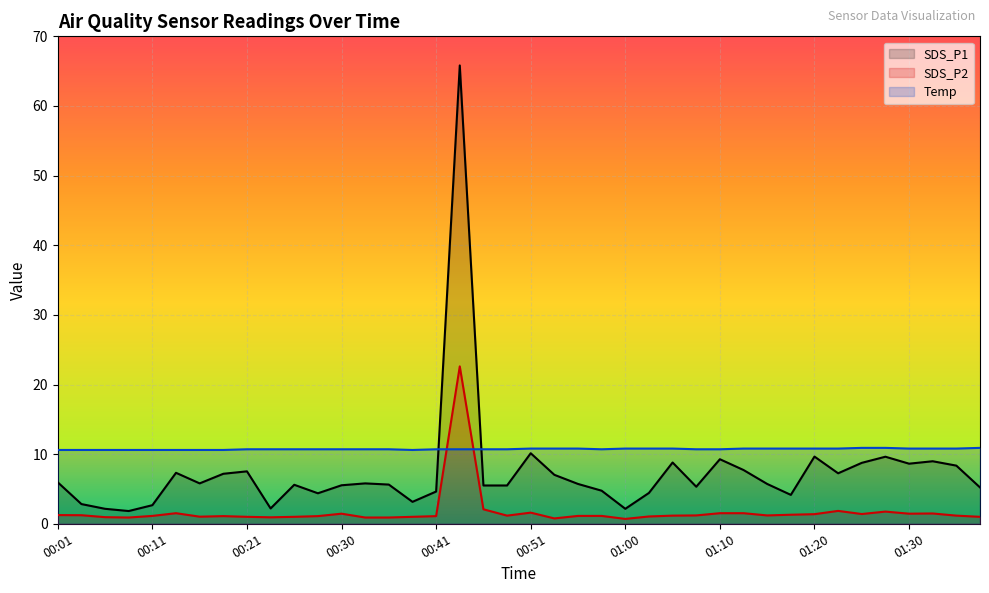

Which series has the largest total across all categories?

Temp